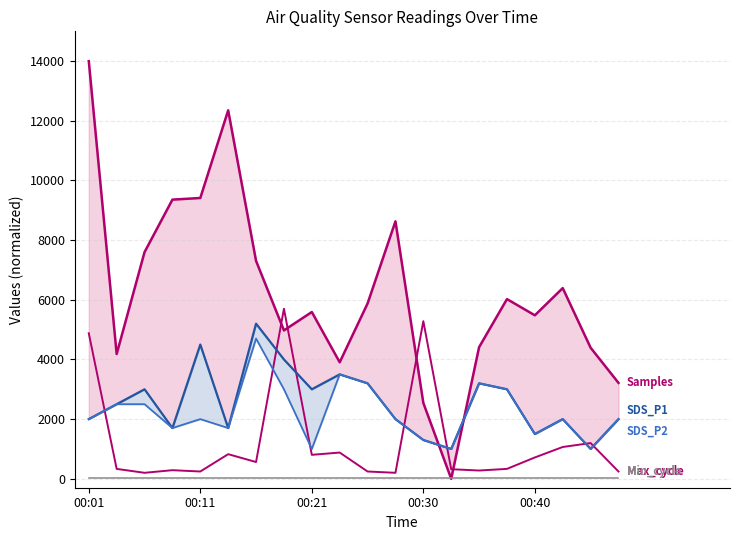

At which category does the chart reach its peak across all series?

00:01